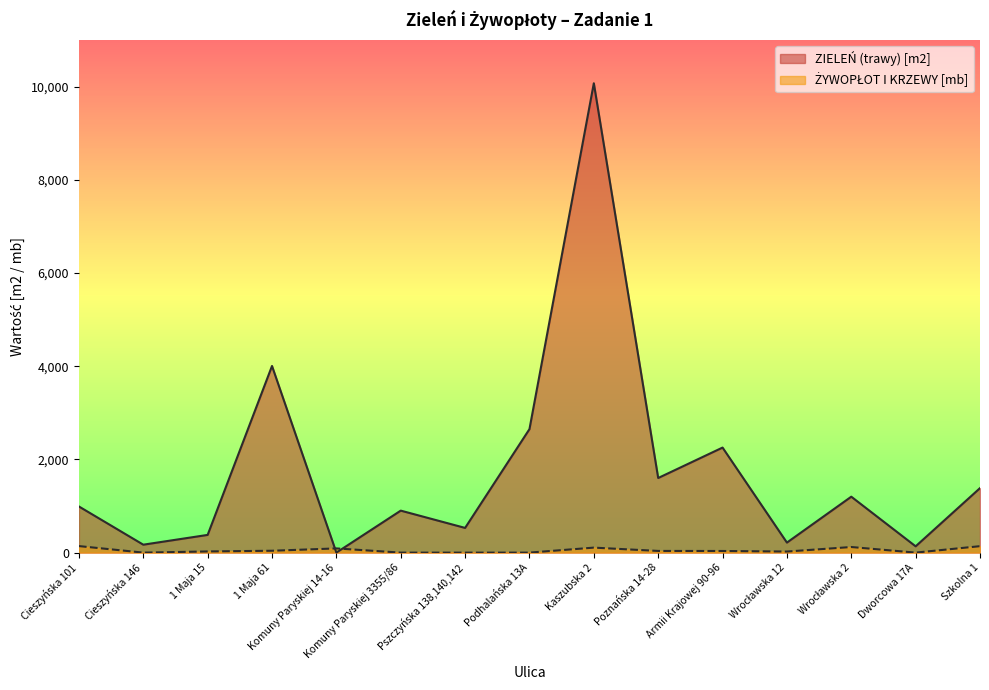

In ZYWOPŁOT I KRZEWY [mb], how many points are higher than both neighbors (excluding endpoints)?

3